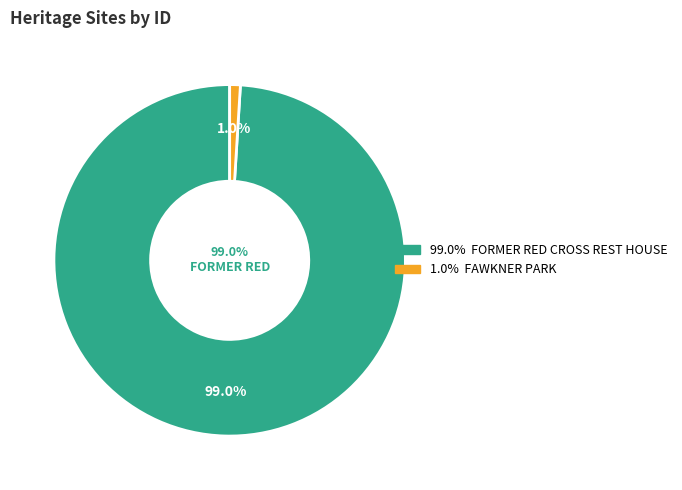

Which category has the biggest portion of the pie?

FORMER RED CROSS REST HOUSE